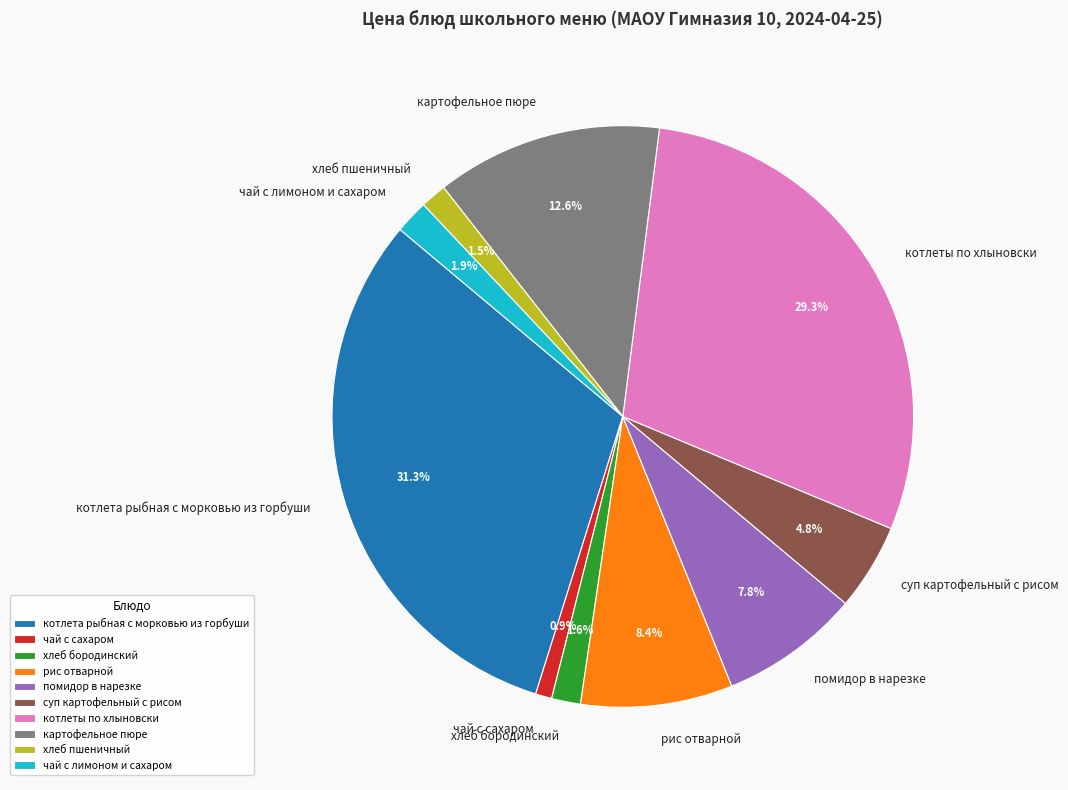

What portion of the pie excludes котлеты по хлыновски?

70.7%